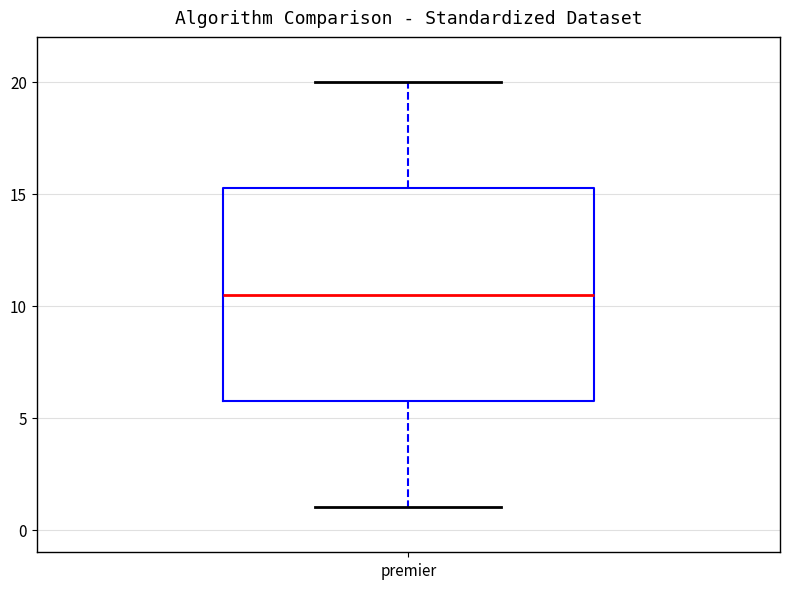

Read this box plot against the y-axis: the position of the median line, the range covered by the box, and the ends of both whiskers. The values are not printed on the chart, so give them approximately, as read against the axis.

median 10.5, box 6.0 to 15.5, whiskers 1.0 to 20.0